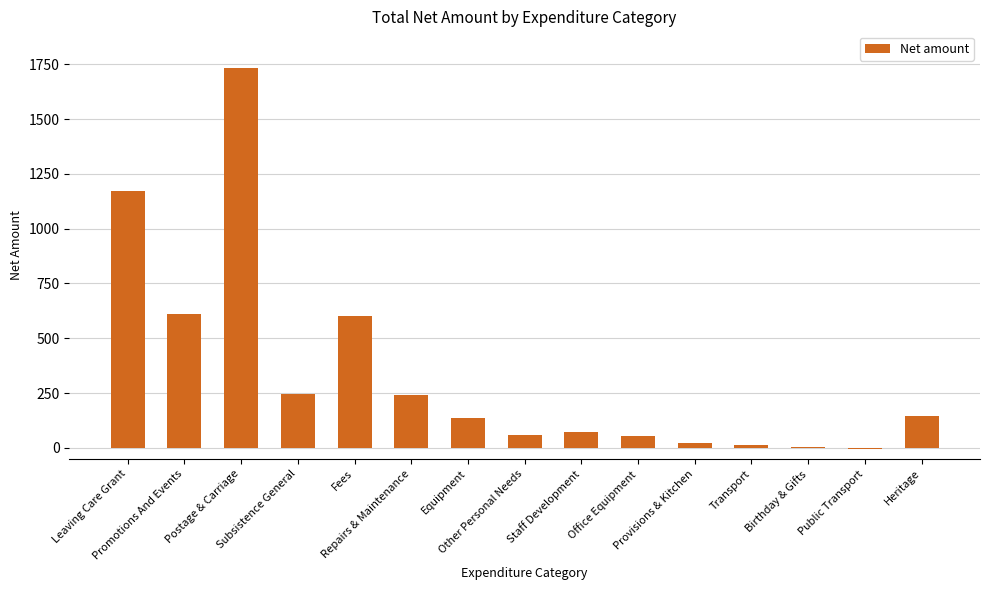

How many categories are shown in the chart?

15